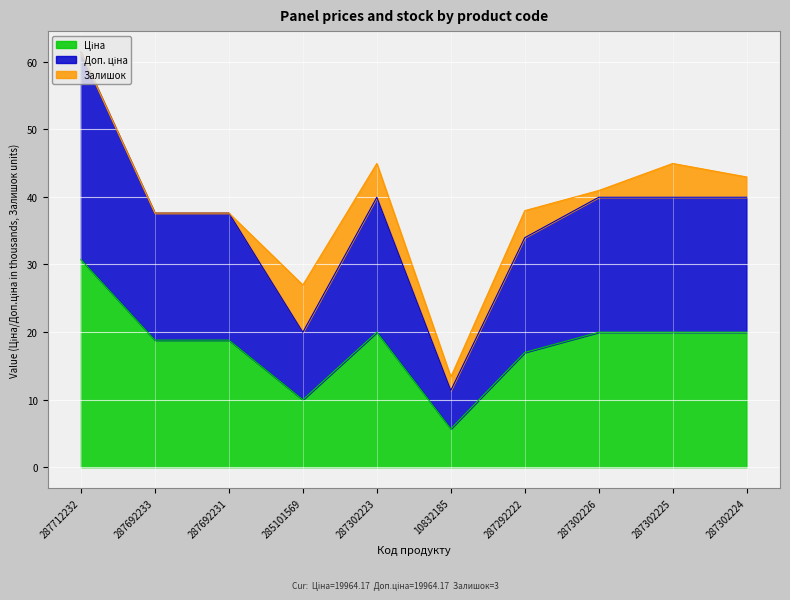

The Доп. ціна series shows 35.6 at 285101569. True or false?

False